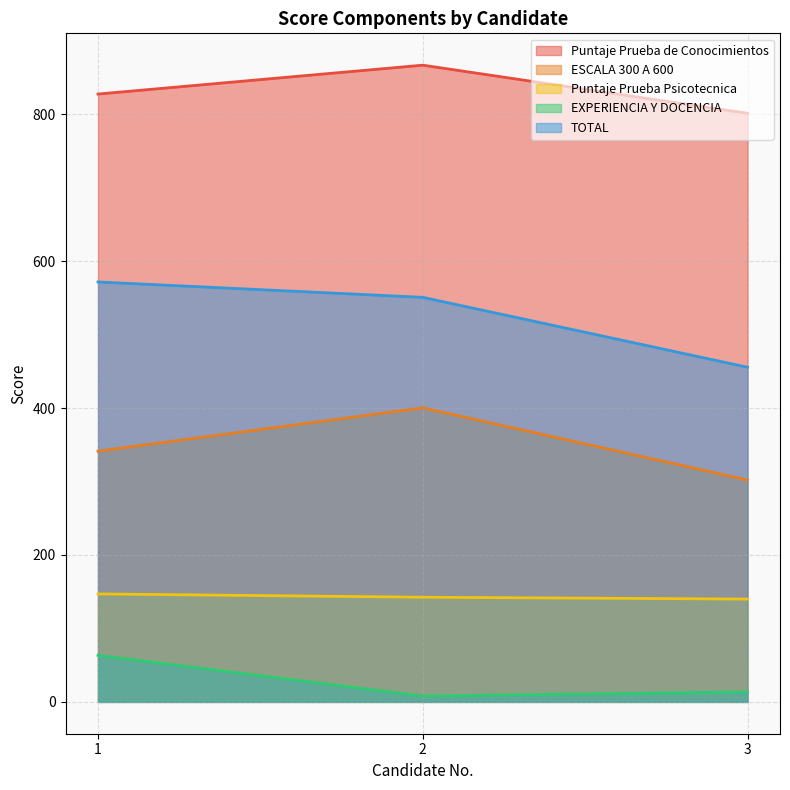

Which series has the largest range (max minus min)?

TOTAL